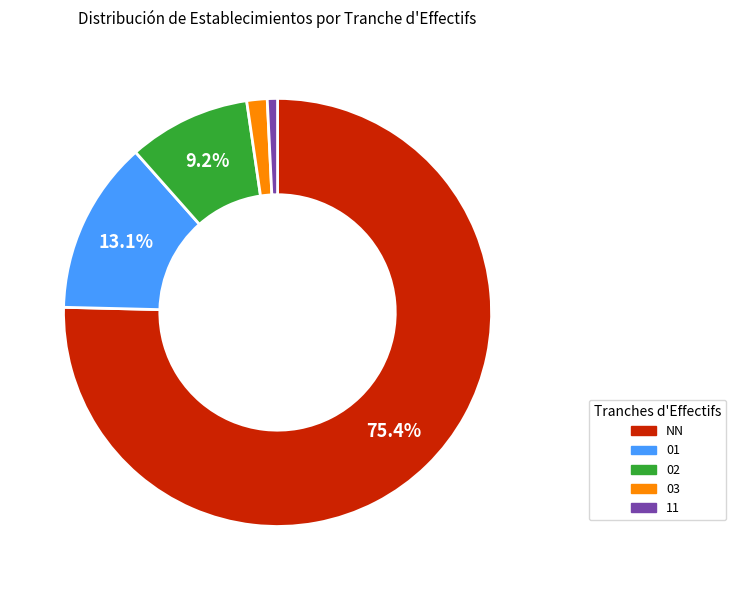

How much of the chart is everything except 01?

86.9%